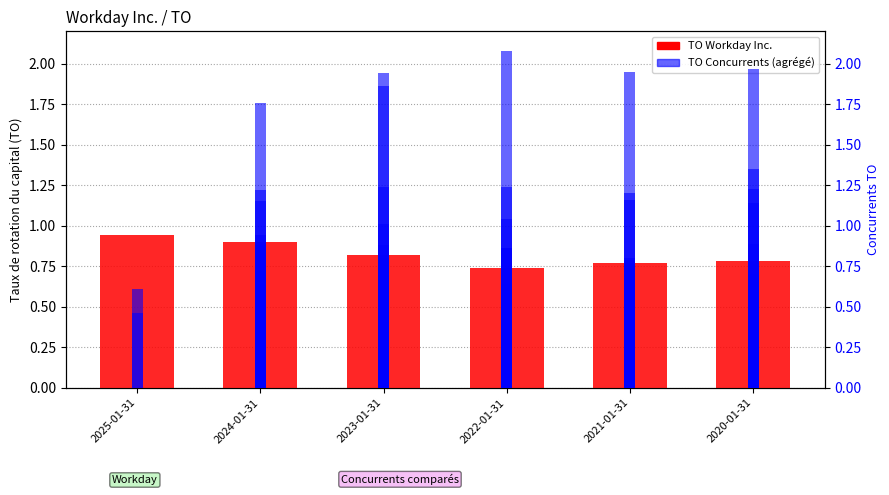

How many bars are there in total?

12